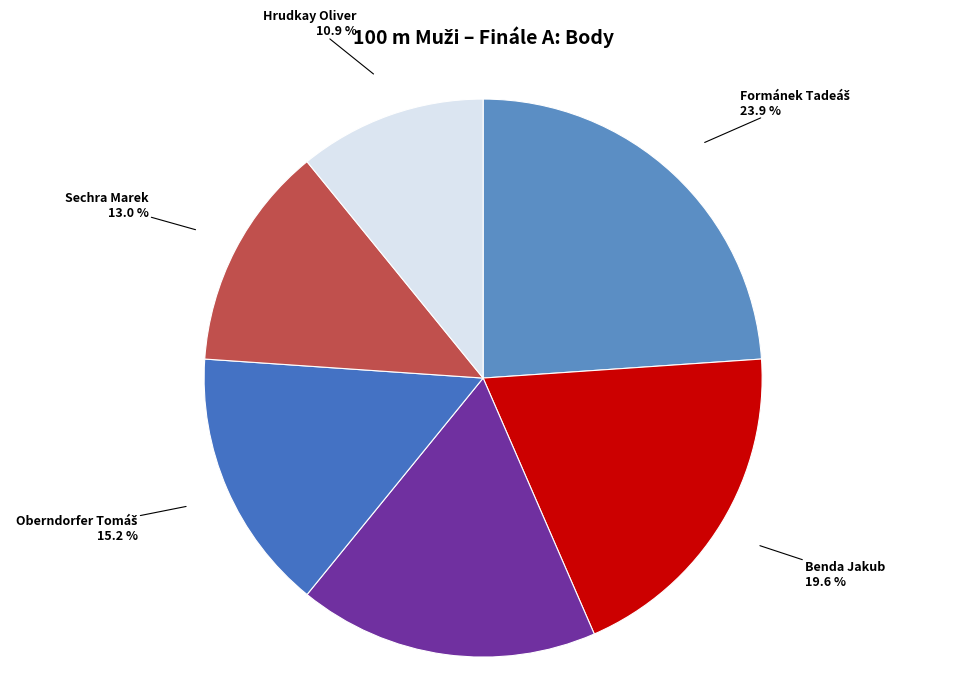

Does Sechra Marek represent more than half of the total?

No